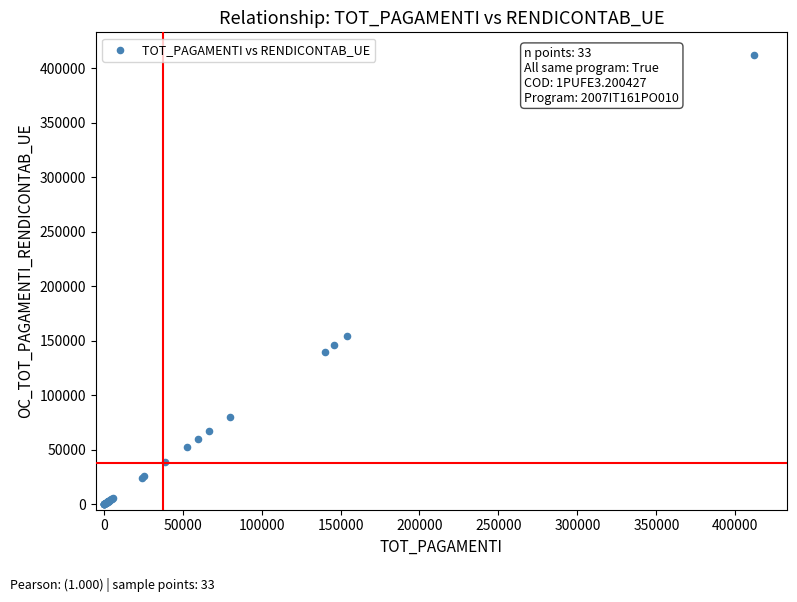

What Y value in the scatter plot is closest to 206078?

154349.8